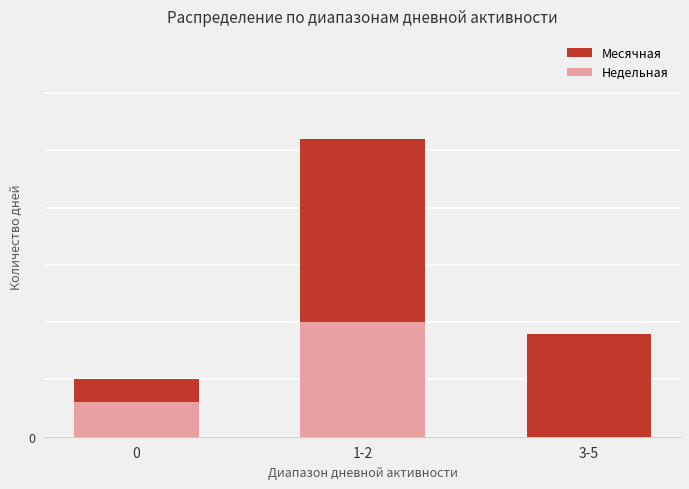

Is the value of Недельная at 0 greater than the value of Месячная at 0?

No